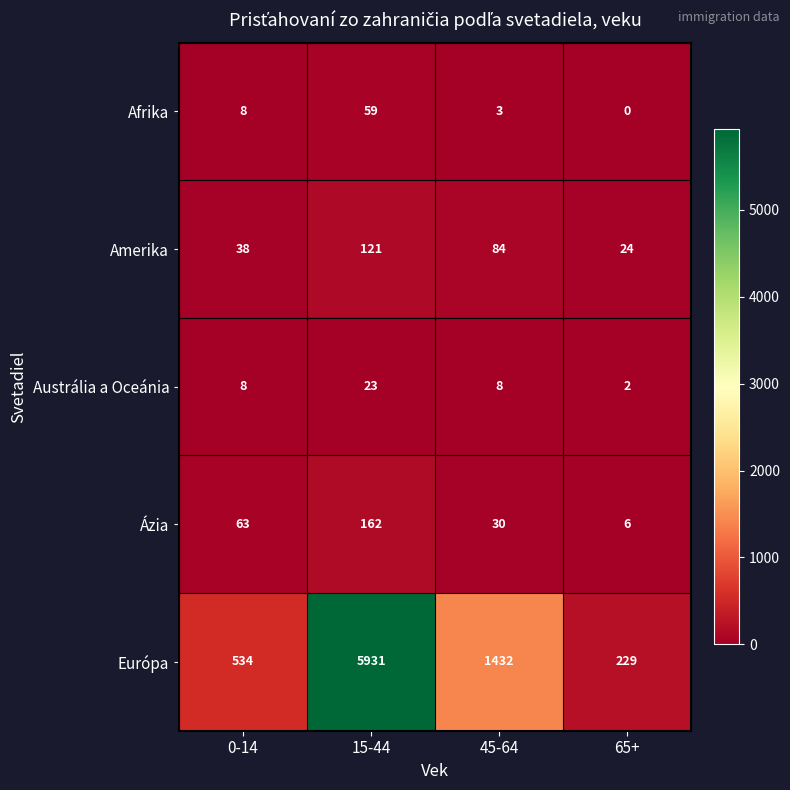

What is the total value across all series at 65+?

261